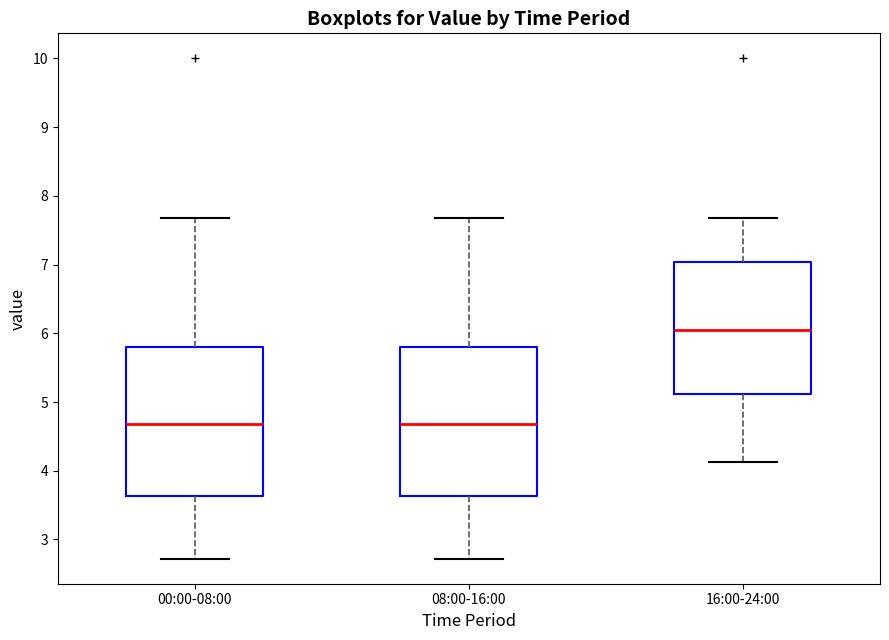

Reading left to right, read every box against the y-axis: the position of its median line, the range the box covers, and the ends of its whiskers. The values are not printed on the chart, so give them approximately, as read against the axis.

00:00-08:00: median 4.7, box 3.6 to 5.8, whiskers 2.7 to 7.7
08:00-16:00: median 4.7, box 3.6 to 5.8, whiskers 2.7 to 7.7
16:00-24:00: median 6.1, box 5.1 to 7.0, whiskers 4.1 to 7.7